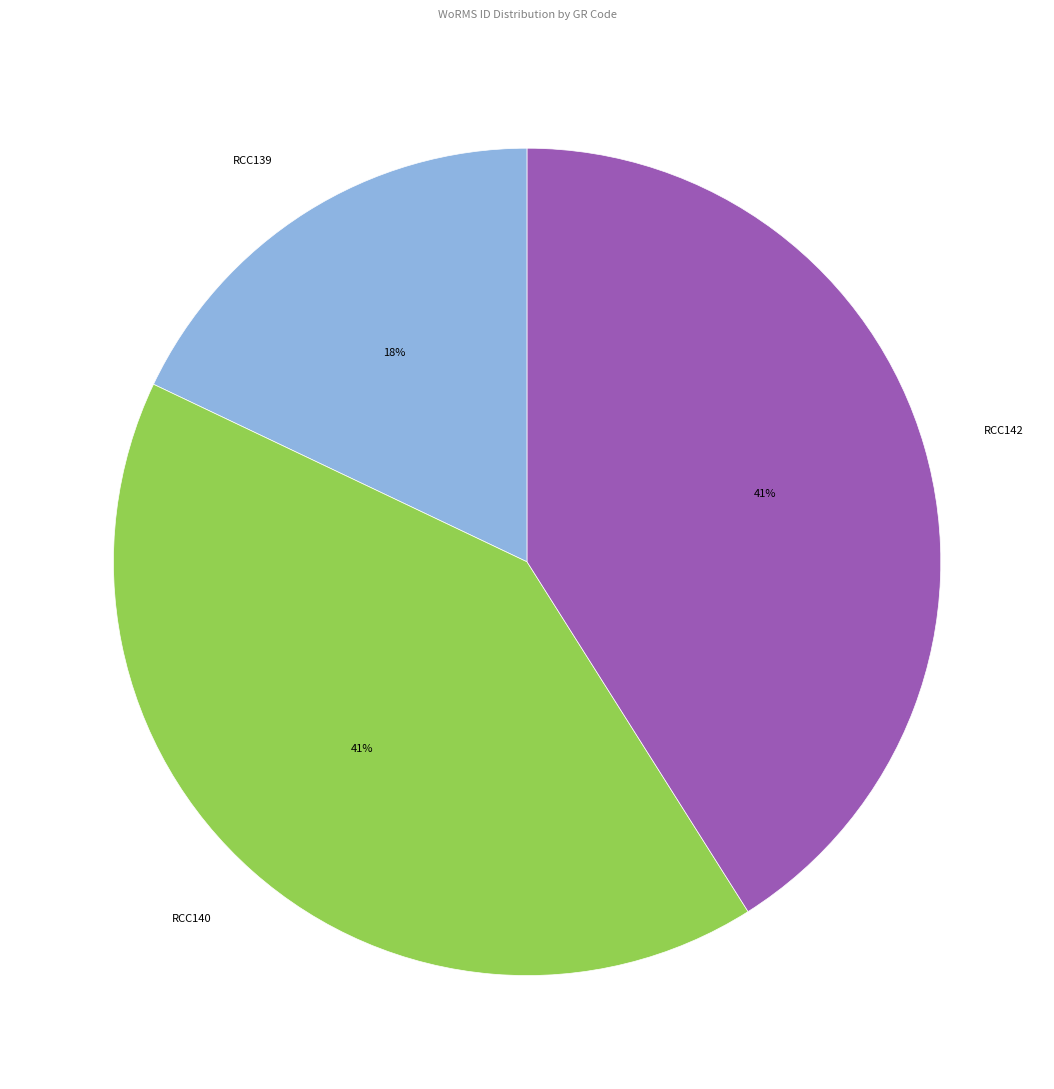

What is the ratio of the value at RCC139 to the value at RCC142?

0.4